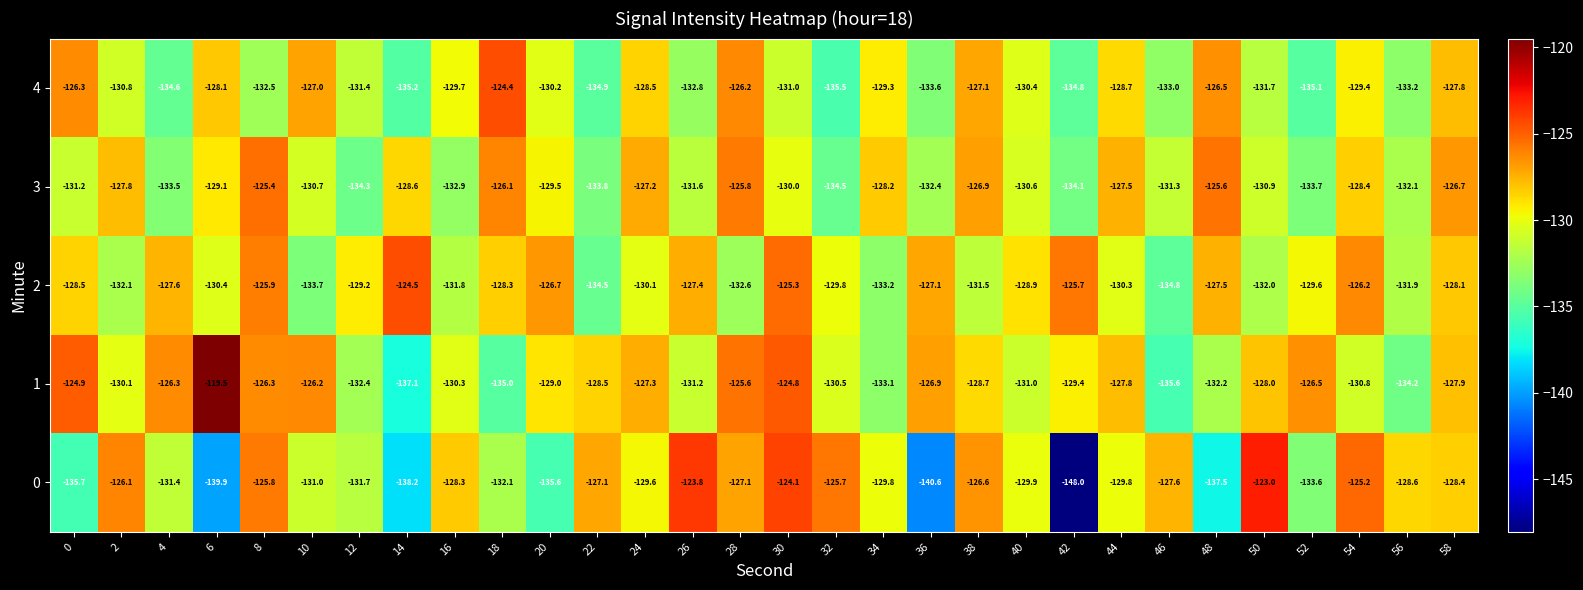

What is the spread (max minus min) of values at 12?

5.1